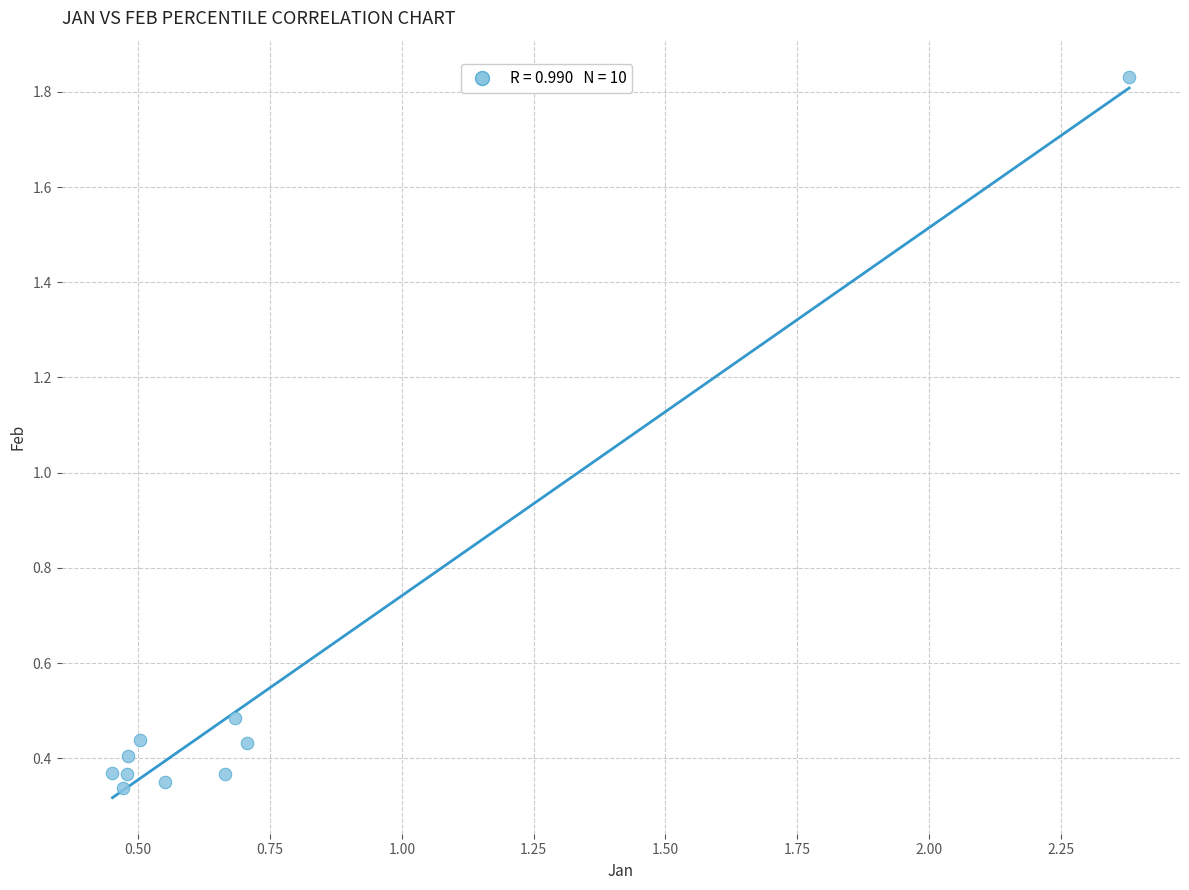

What Y value in the scatter plot is closest to 1?

0.5